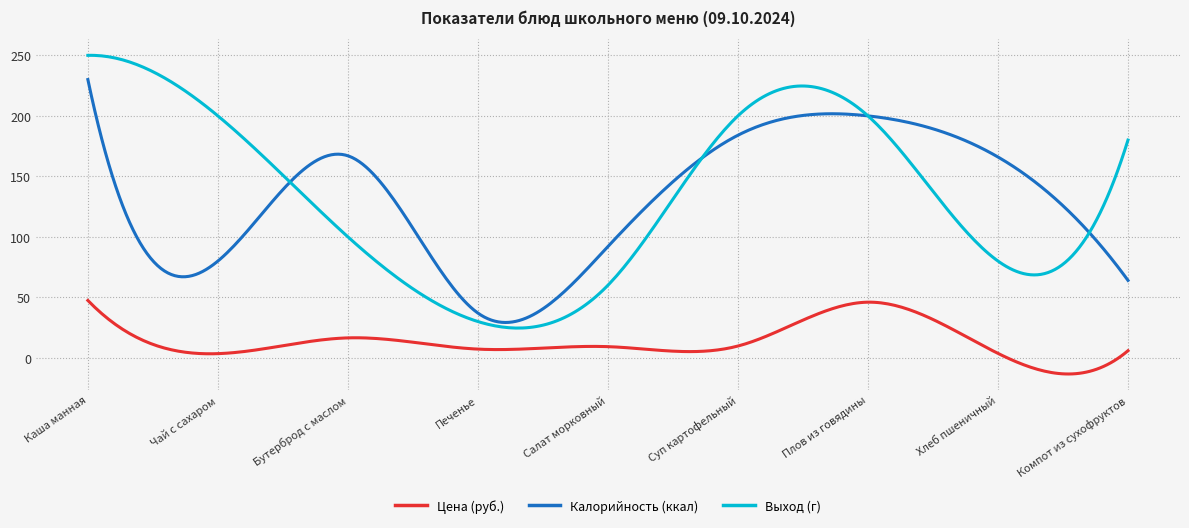

Rank the series by their maximum value, from lowest to highest.

Цена (руб.), Калорийность (ккал), Выход (г)